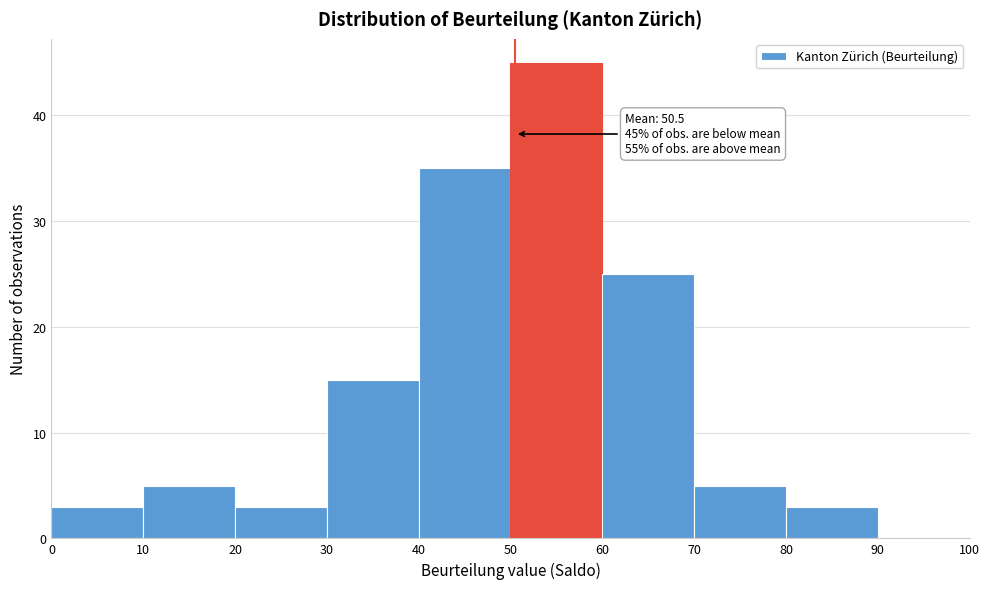

Over which range of the x-axis is the bar tallest?

50 to 60